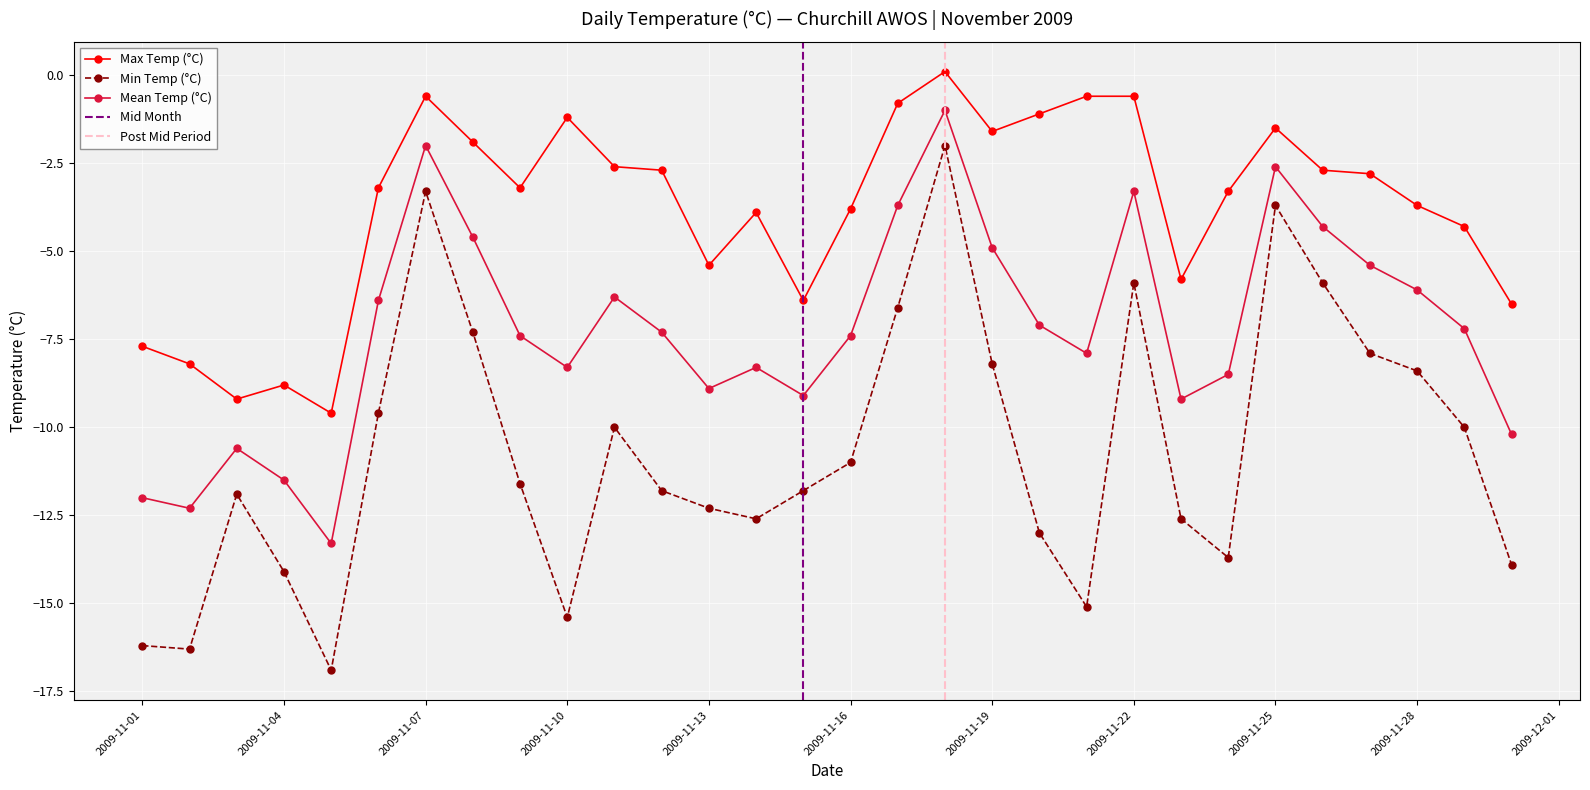

Where is the first local minimum for Max Temp (°C)?

2009-11-03